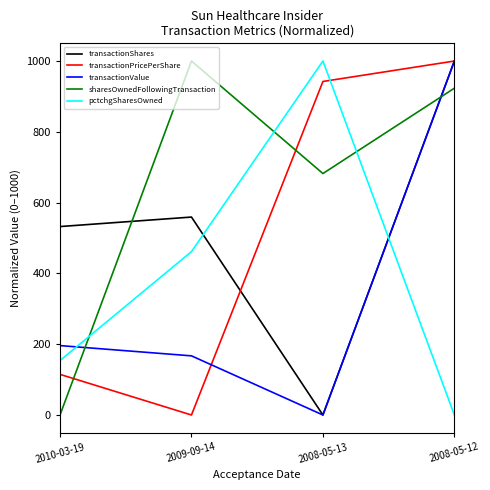

What are all the series names shown in the legend?

transactionShares, transactionPricePerShare, transactionValue, sharesOwnedFollowingTransaction, pctchgSharesOwned